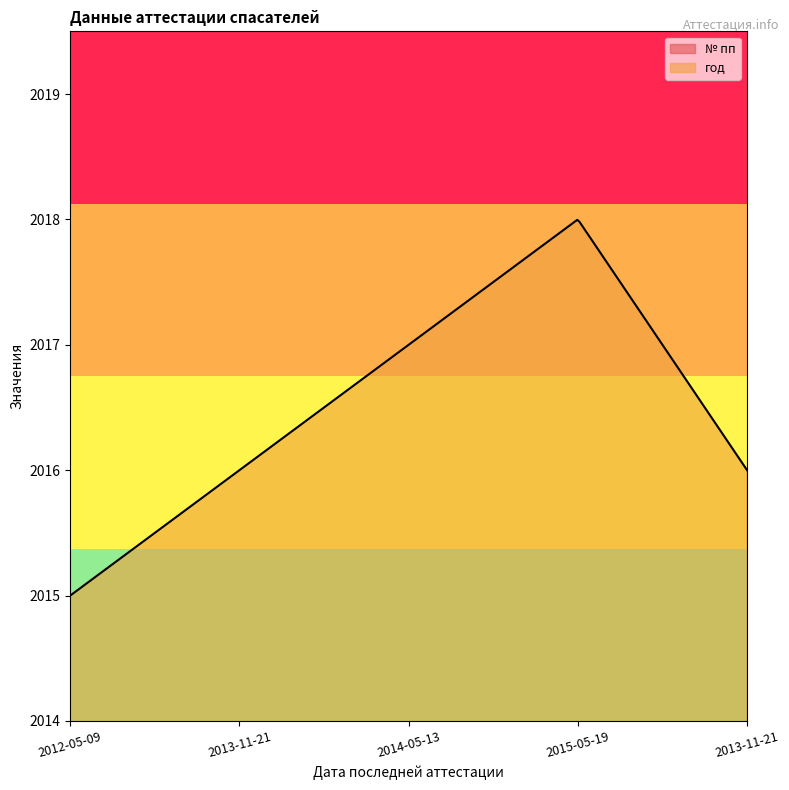

What is the label of the 5th point from the right?

2012-05-09